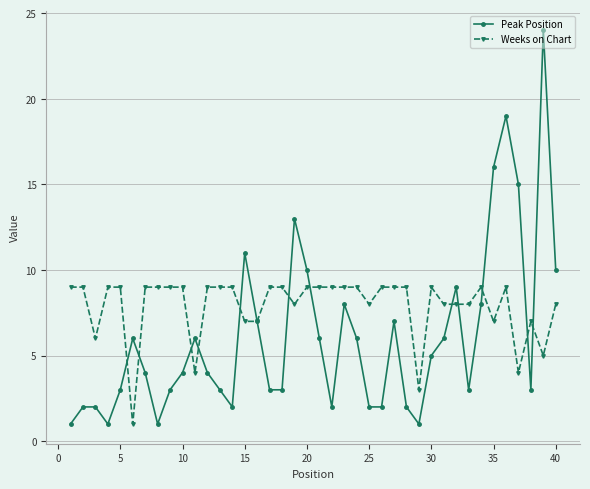

Reading right to left, what are all the values shown in this chart?

Peak Position: 10	24	3	15	19	16	8	3	9	6	5	1	2	7	2	2	6	8	2	6	10	13	3	3	7	11	2	3	4	6	4	3	1	4	6	3	1	2	2	1
Weeks on Chart: 8	5	7	4	9	7	9	8	8	8	9	3	9	9	9	8	9	9	9	9	9	8	9	9	7	7	9	9	9	4	9	9	9	9	1	9	9	6	9	9